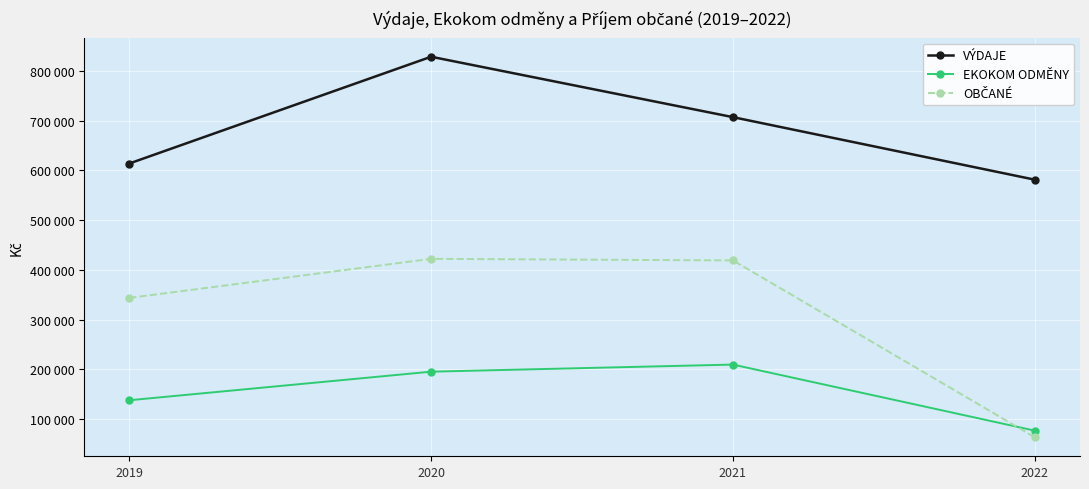

Is this an area chart (filled region under the line)?

No